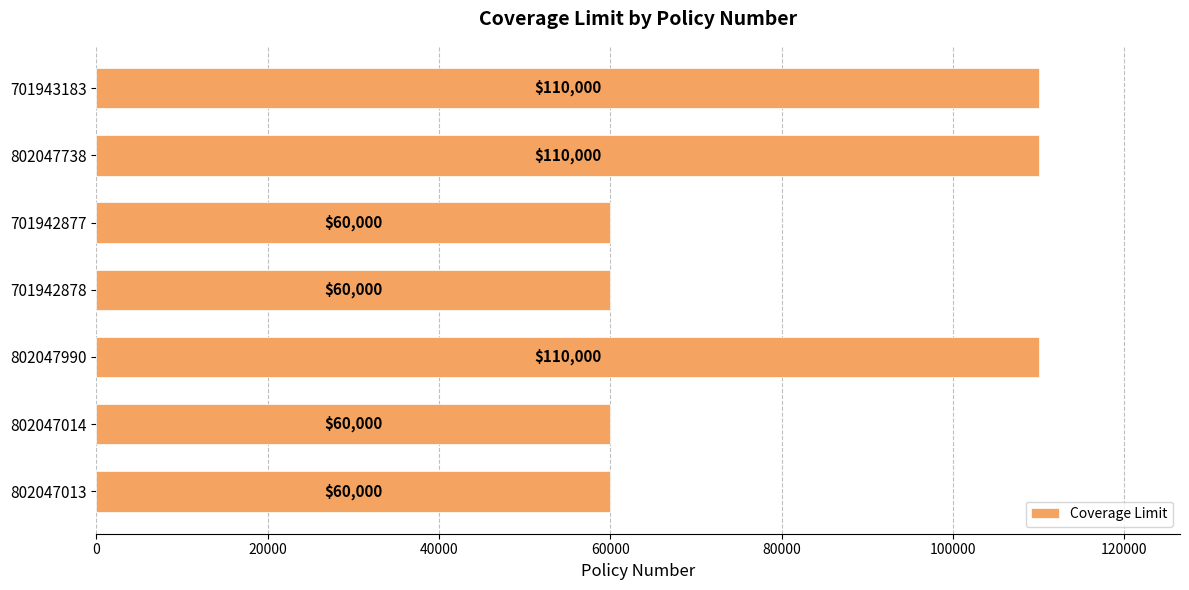

What is the ratio of the value at 701943183 to the value at 802047738?

1.0